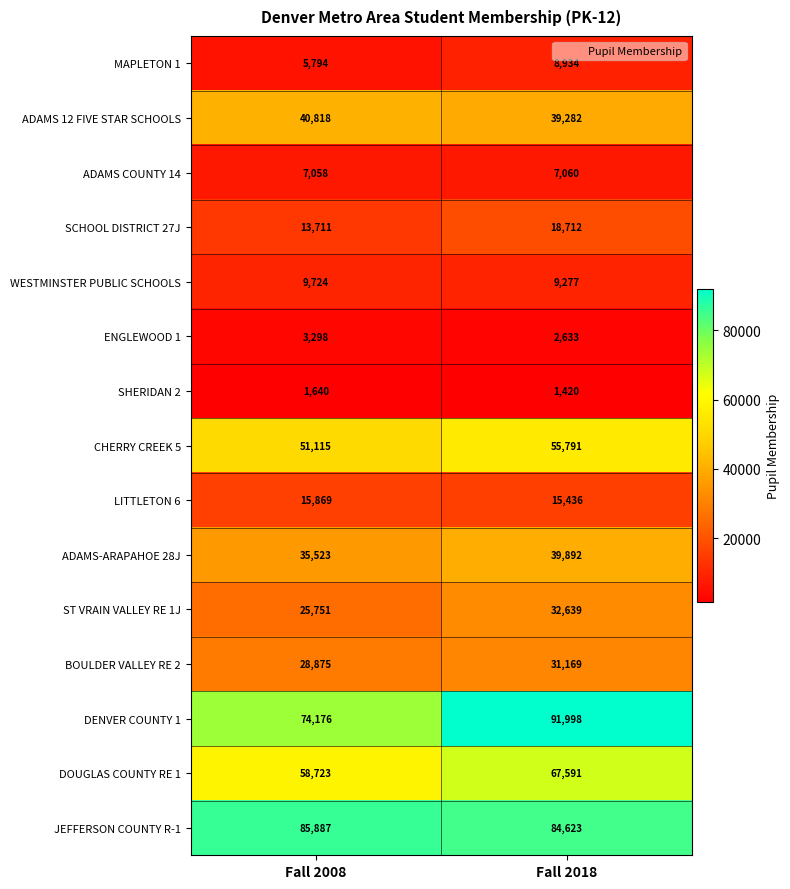

At how many categories does at least one series exceed 71048?

2